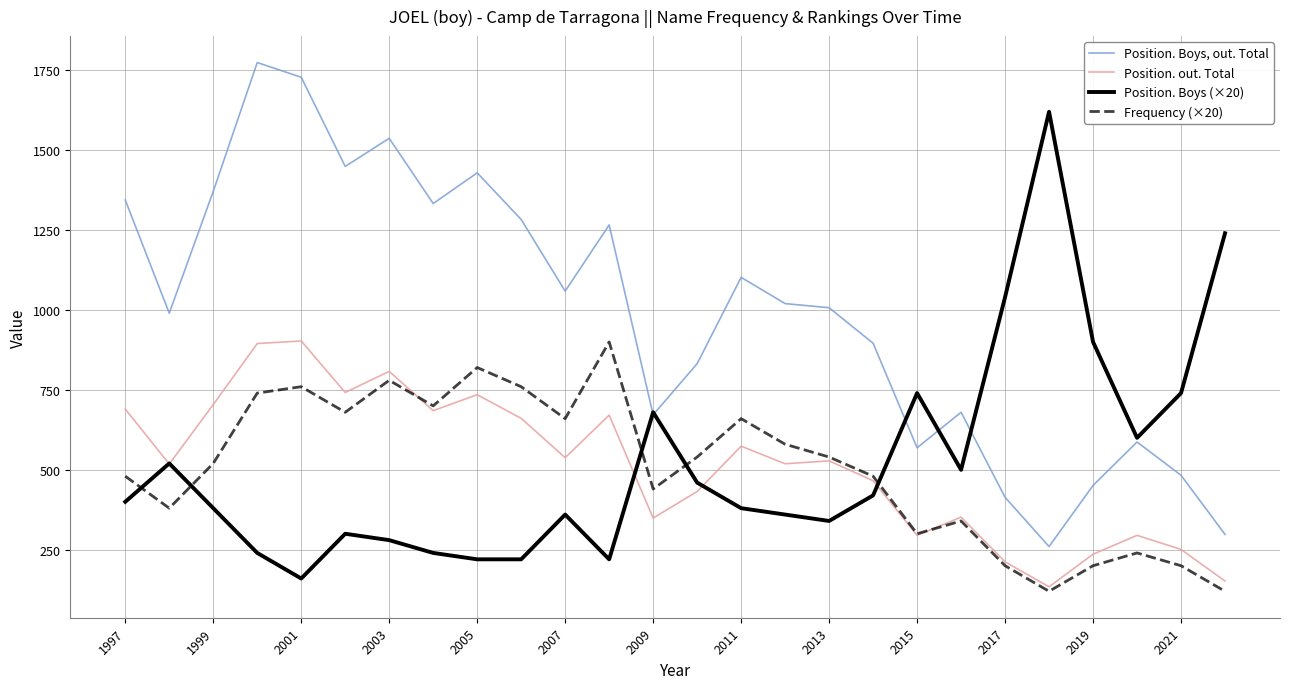

Which series has the largest total across all categories?

Position. Boys, out. Total